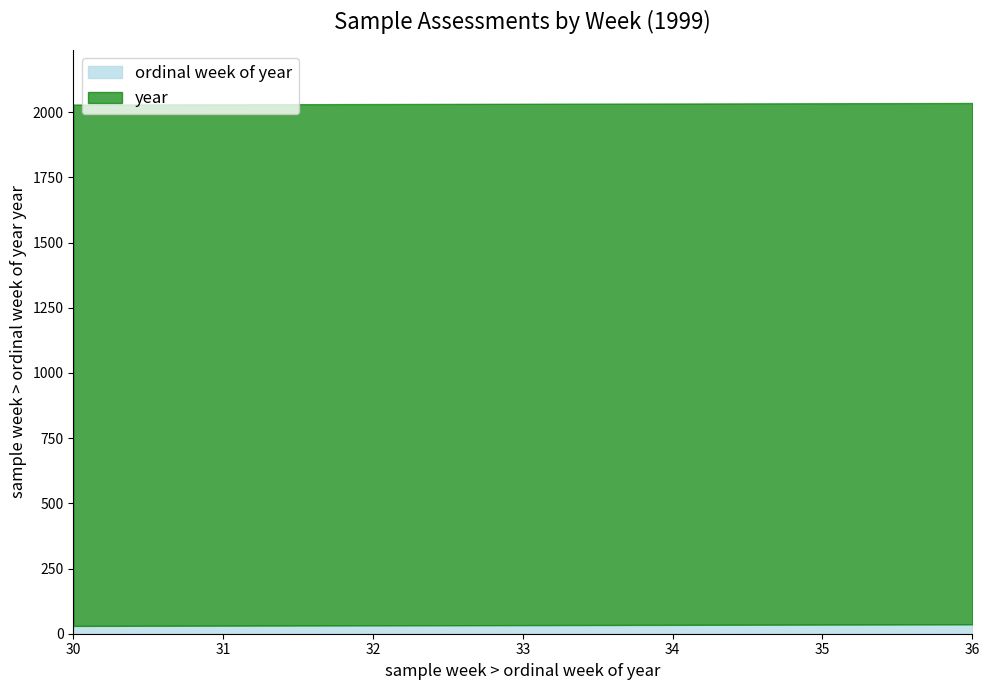

Does the chart have visible grid lines?

No